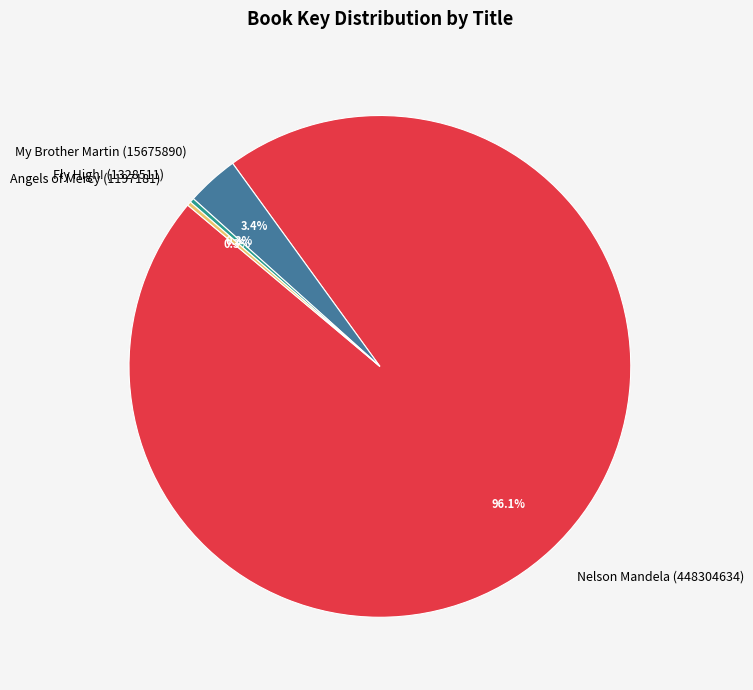

Between My Brother Martin (15675890) and Fly High! (1328511), which is larger?

My Brother Martin (15675890)